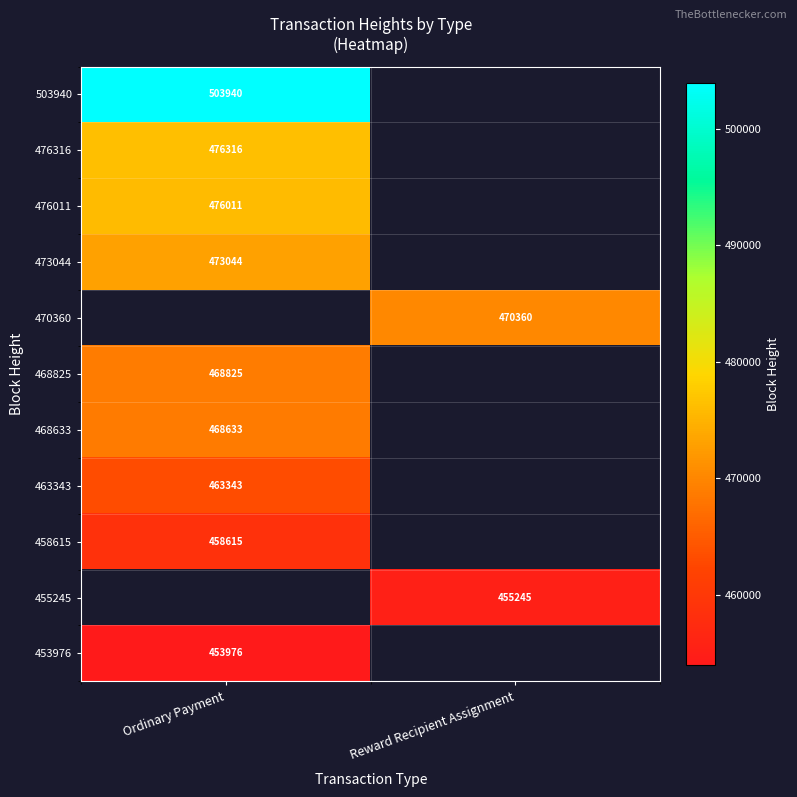

The value of 458615 at Ordinary Payment is 458615. True or false?

True